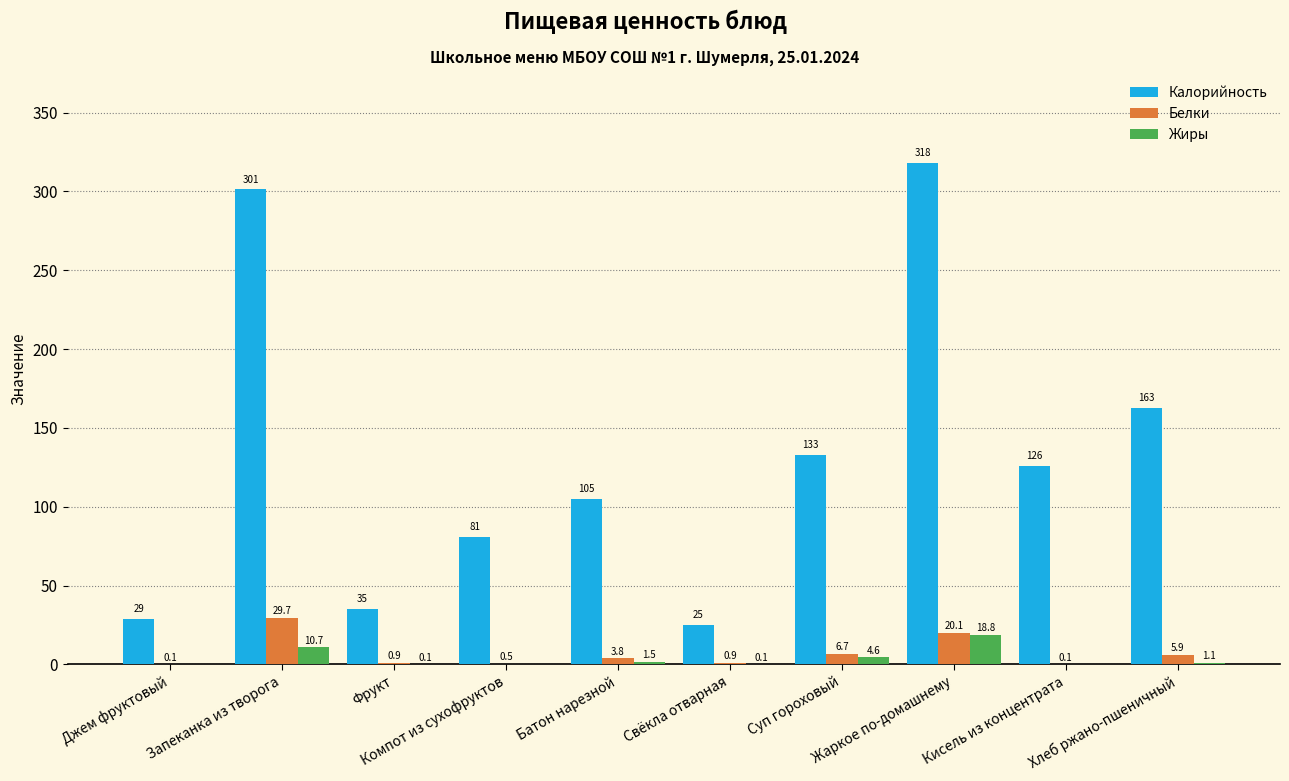

How many values in the Калорийность series exceed 125?

5